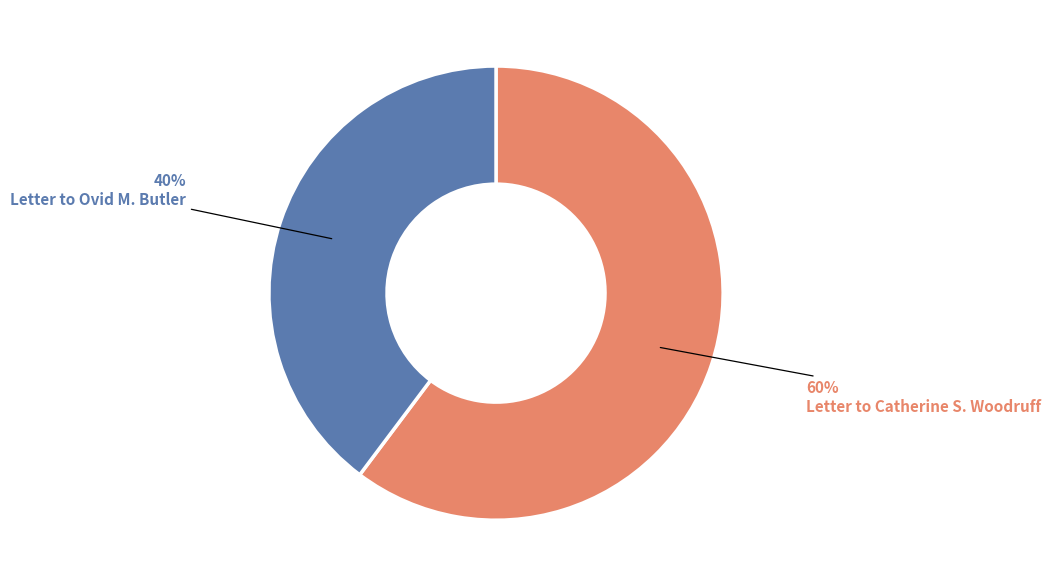

Which category has the biggest portion of the pie?

Letter to Catherine S. Woodruff